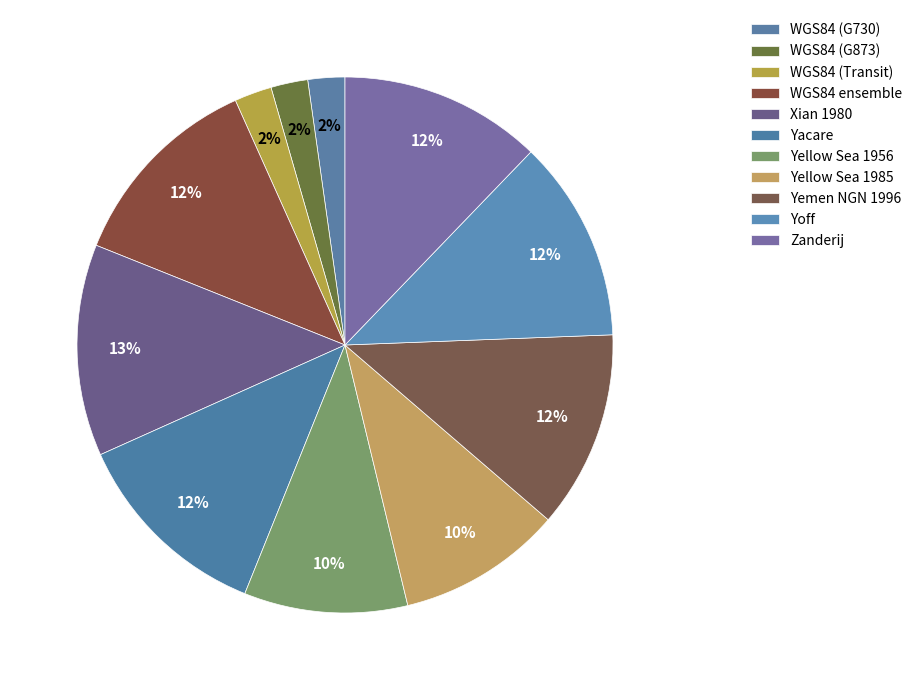

Count the number of slices in the pie.

11